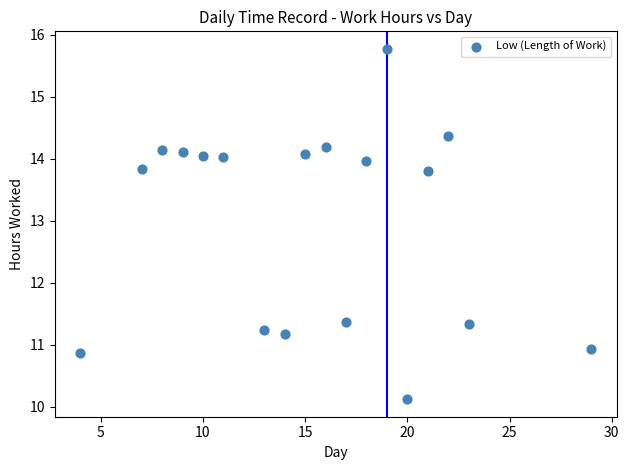

How many points are shown in the scatter plot?

18